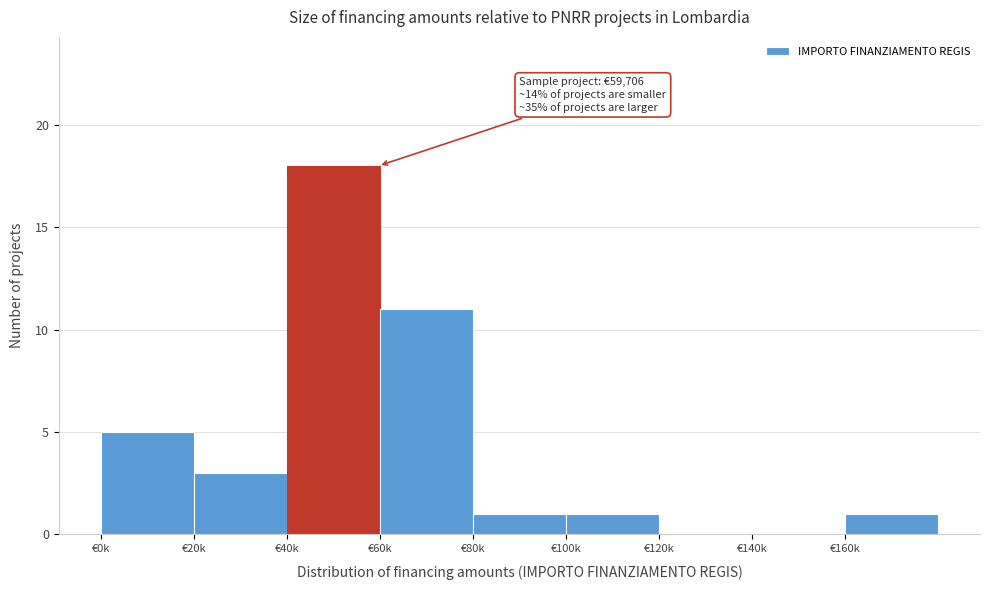

Reading right to left, extract all data points from this chart.

€160k=1	€140k=0	€120k=0	€100k=1	€80k=1	€60k=11	€40k=18	€20k=3	€0k=5